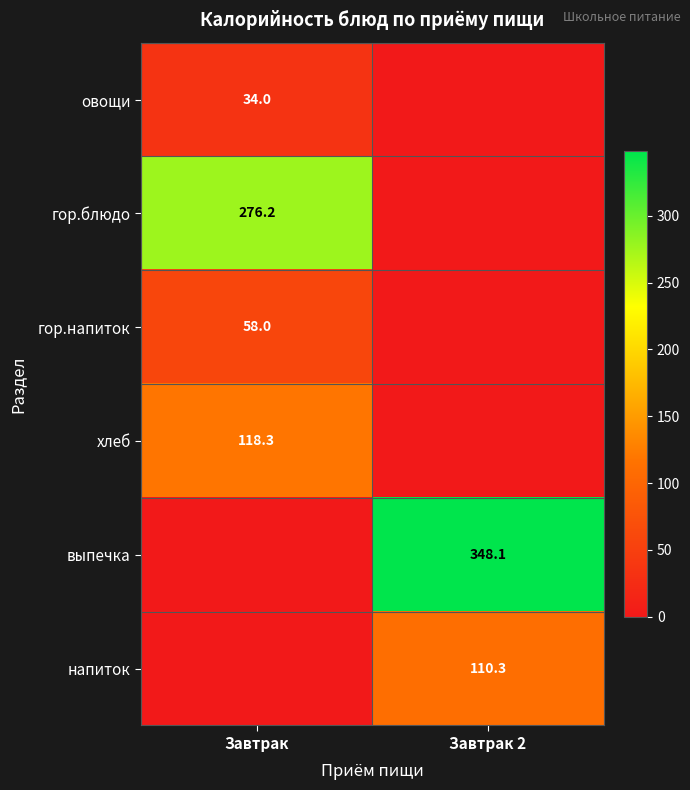

Is it true that гор.напиток equals 58.0 at Завтрак?

True